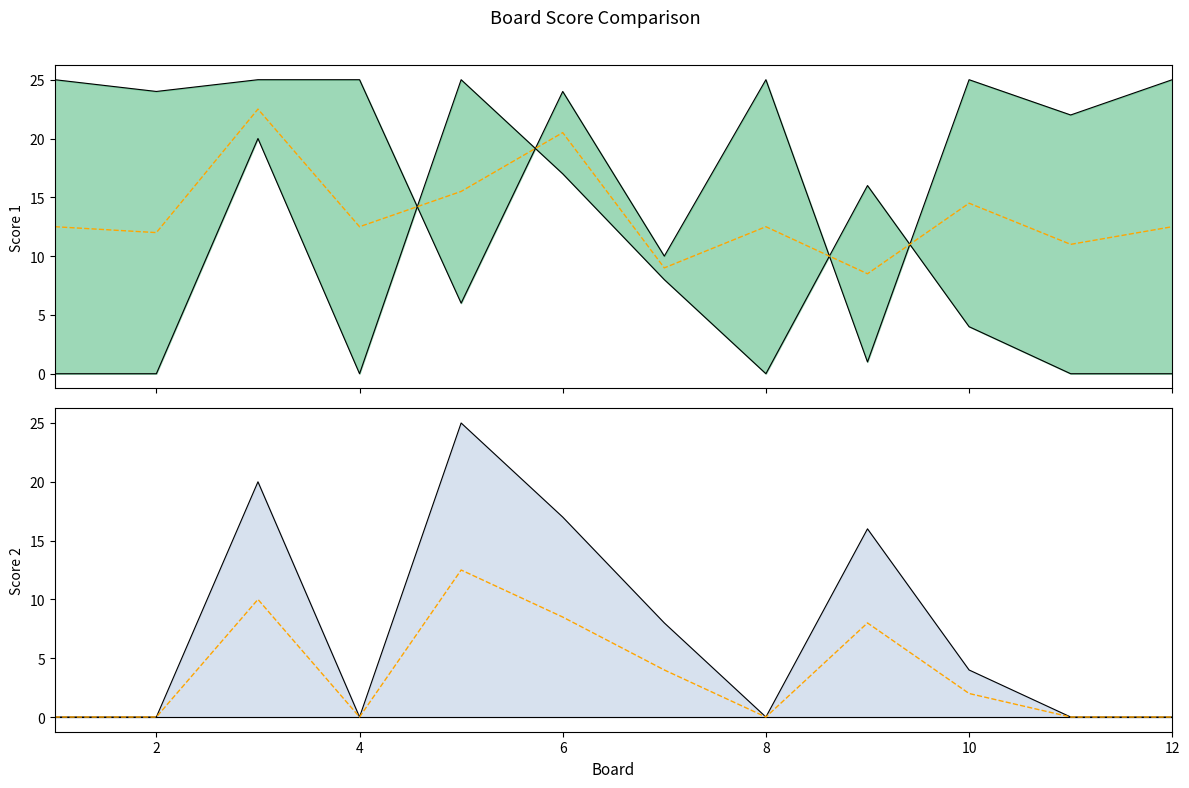

At which label does Score 2 first exceed 4?

3